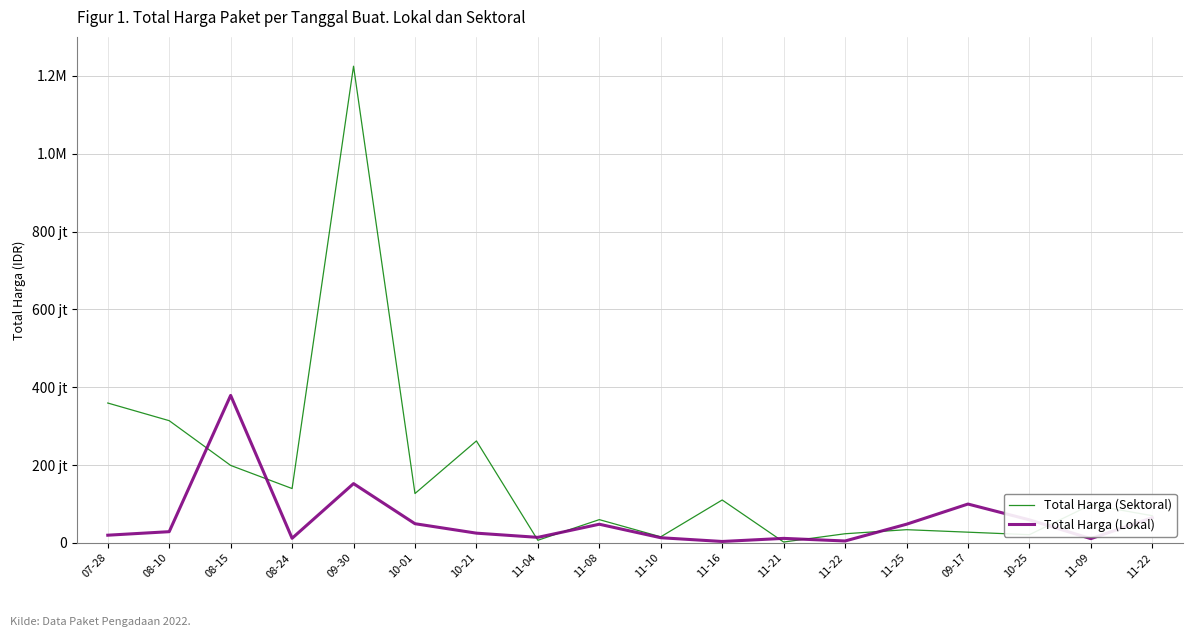

Does the chart have visible grid lines?

Yes